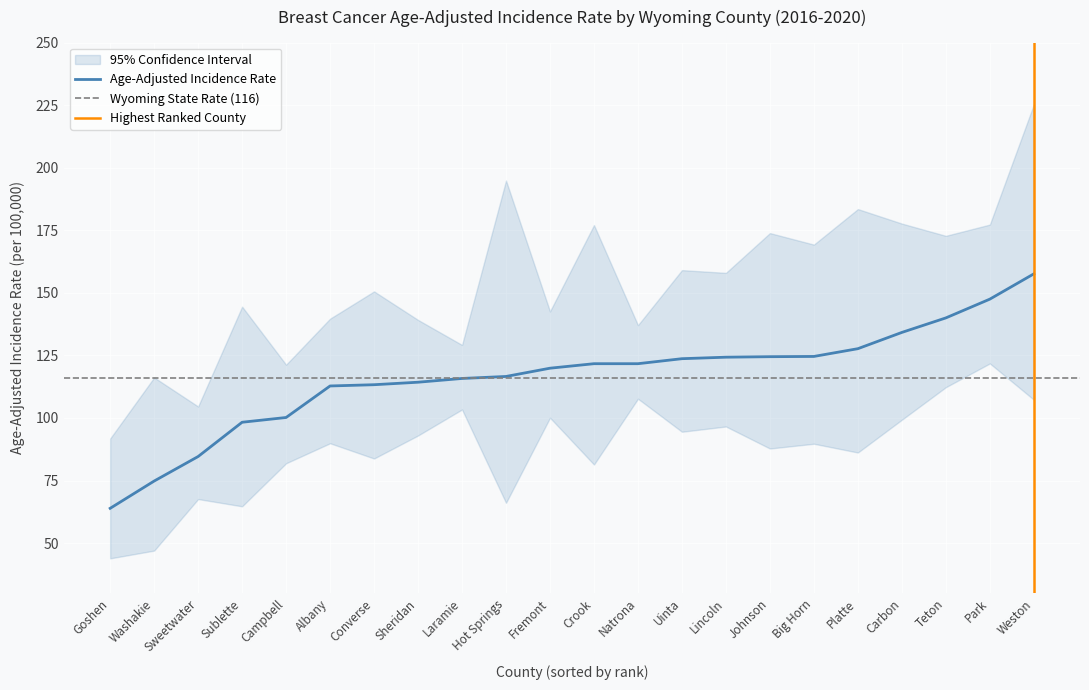

What is the total value across all series at Carbon?

411.2